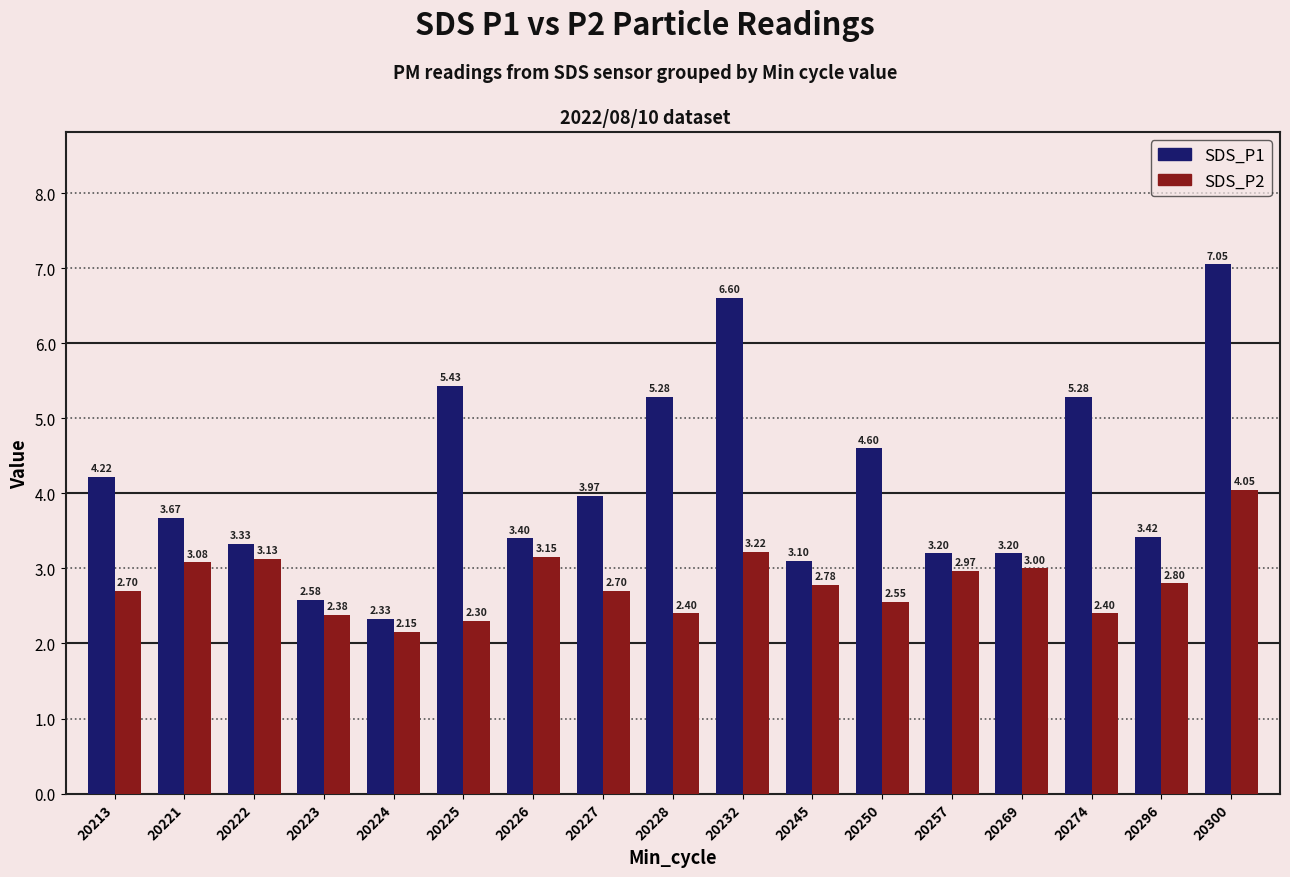

What is the sum of the SDS_P1 values at 20223 and 20227?

6.6